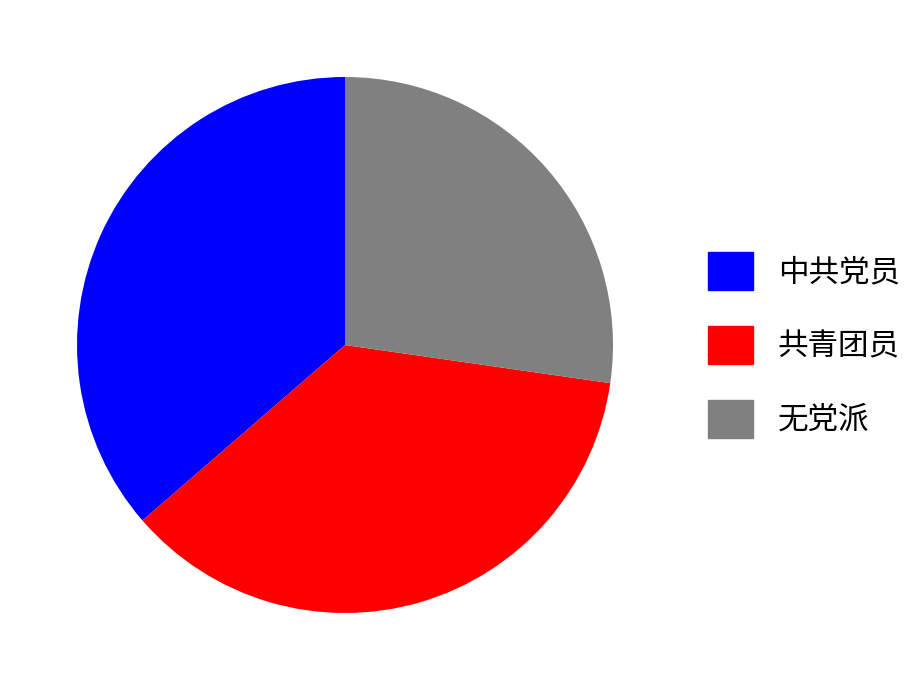

The 无党派 slice represents 22% of the pie. True or false?

False